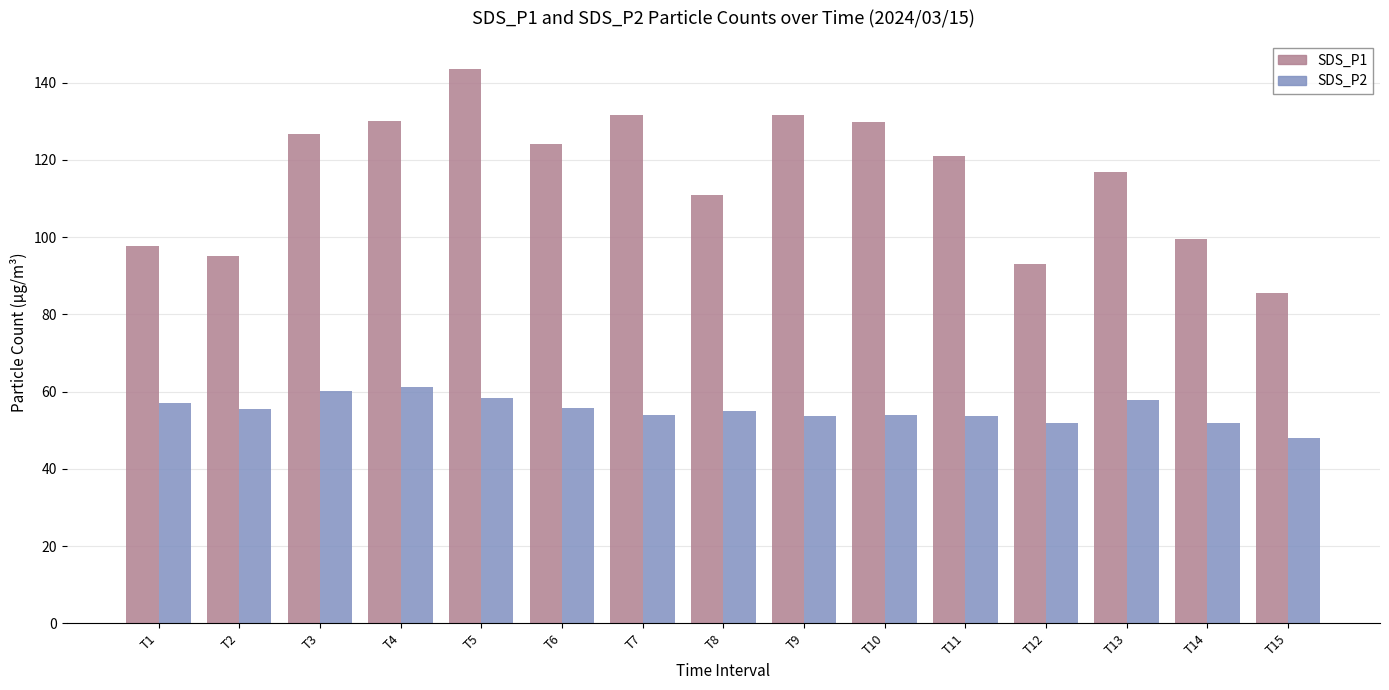

At which label does SDS_P1 first exceed 121?

T3